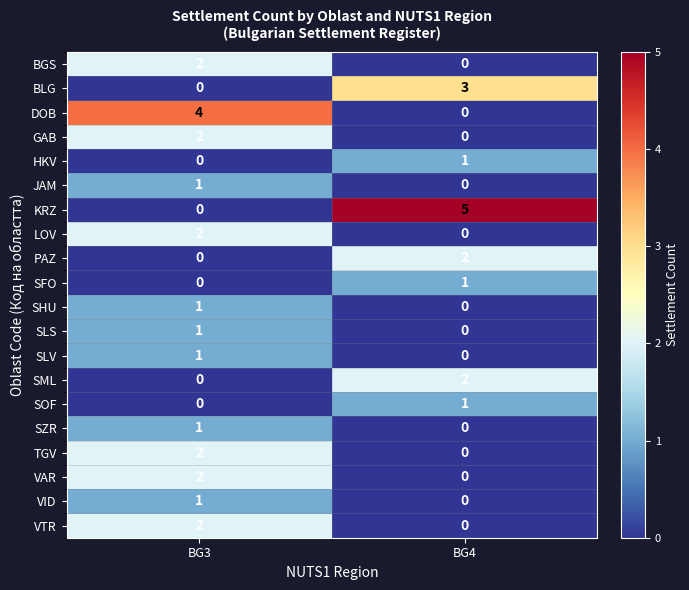

At how many categories does at least one series exceed 1?

2